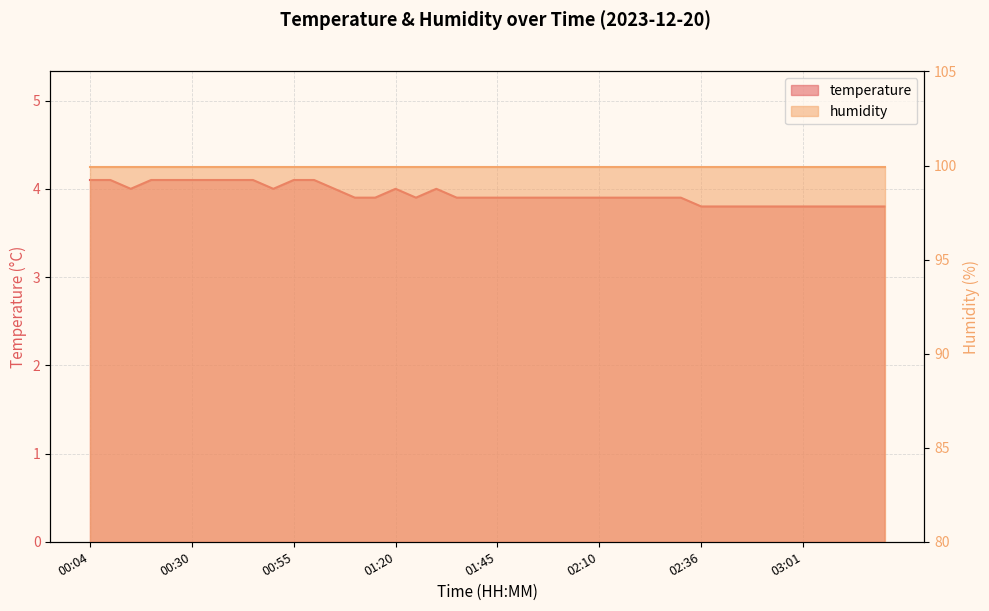

What position from the left is 01:05?

13